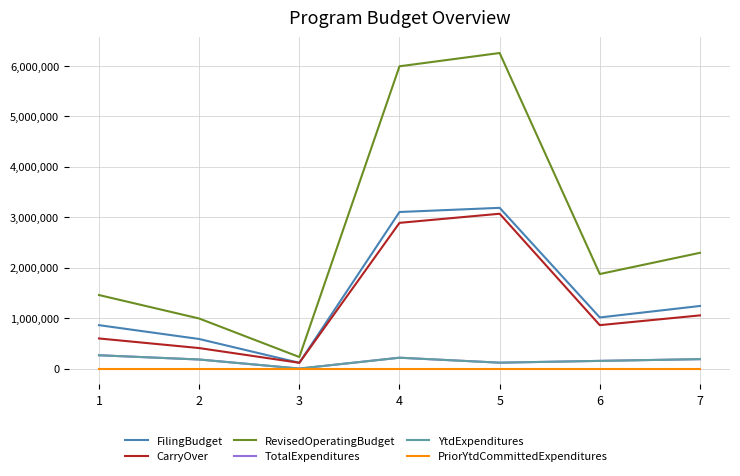

Does the chart display data point markers on the line(s)?

No